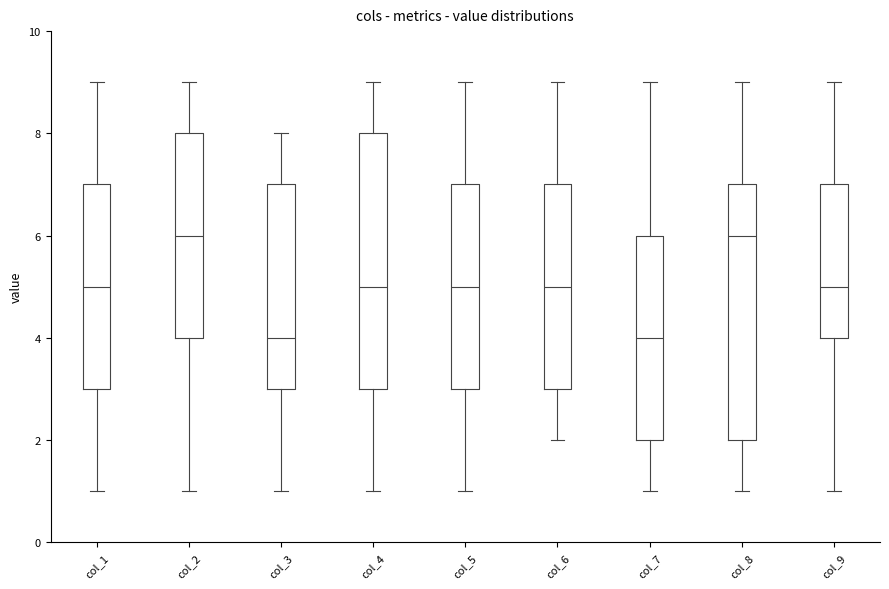

Reading left to right, read every box against the y-axis: the position of its median line, the range the box covers, and the ends of its whiskers. The values are not printed on the chart, so give them approximately, as read against the axis.

col_1: median 5, box 3 to 7, whiskers 1 to 9
col_2: median 6, box 4 to 8, whiskers 1 to 9
col_3: median 4, box 3 to 7, whiskers 1 to 8
col_4: median 5, box 3 to 8, whiskers 1 to 9
col_5: median 5, box 3 to 7, whiskers 1 to 9
col_6: median 5, box 3 to 7, whiskers 2 to 9
col_7: median 4, box 2 to 6, whiskers 1 to 9
col_8: median 6, box 2 to 7, whiskers 1 to 9
col_9: median 5, box 4 to 7, whiskers 1 to 9